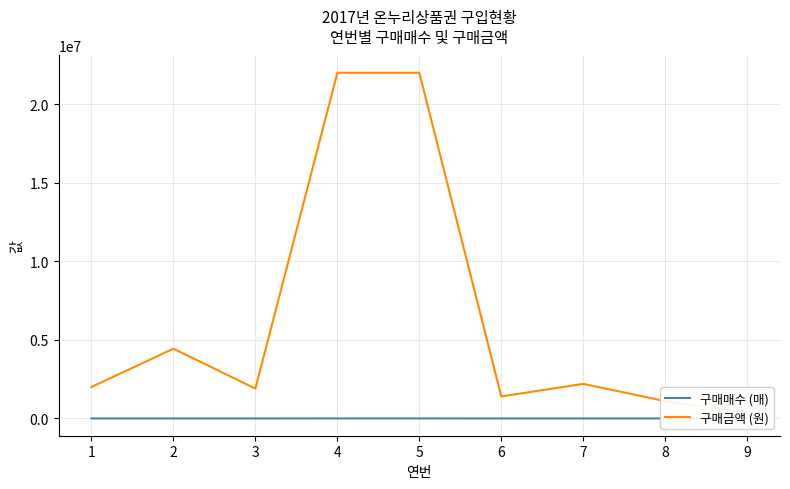

Is it true that 구매매수 (매) equals 140 at 6?

True